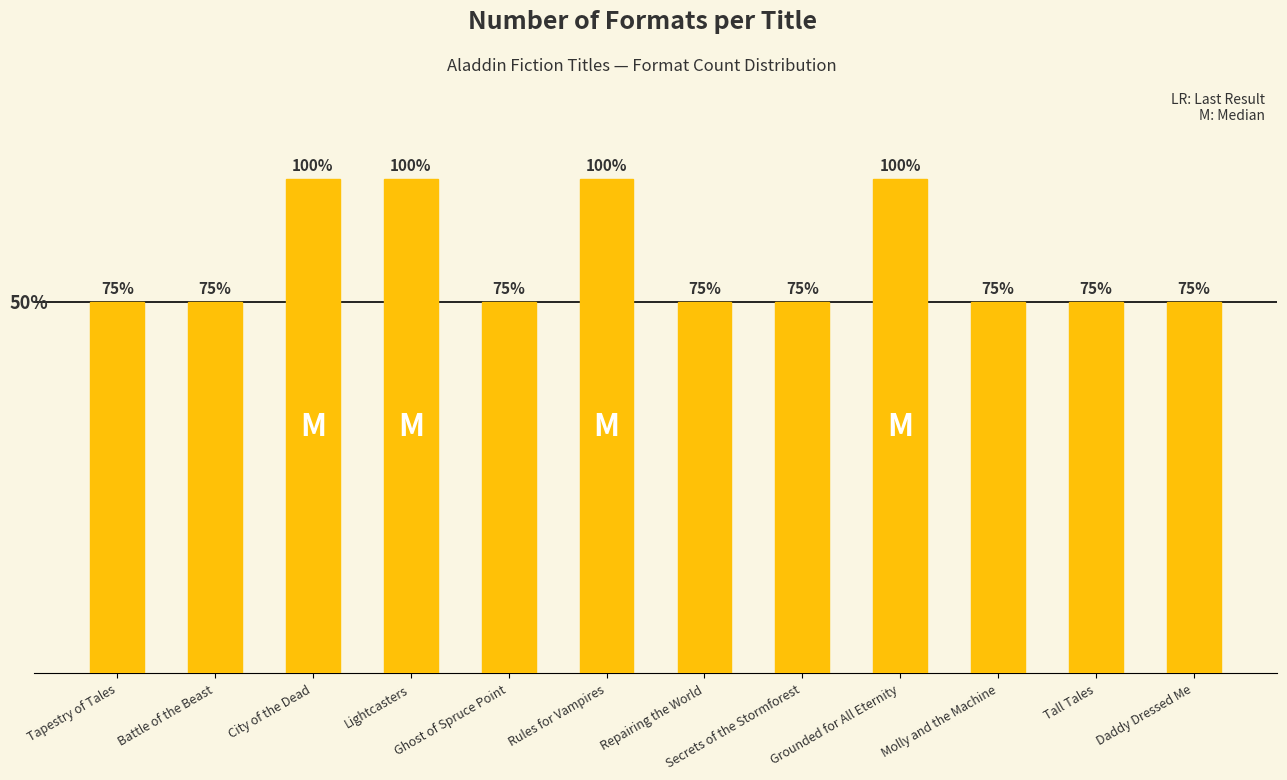

List the labels in order of value, smallest first.

Tapestry of Tales, Battle of the Beast, Ghost of Spruce Point, Repairing the World, Secrets of the Stormforest, Molly and the Machine, Tall Tales, Daddy Dressed Me, City of the Dead, Lightcasters, Rules for Vampires, Grounded for All Eternity